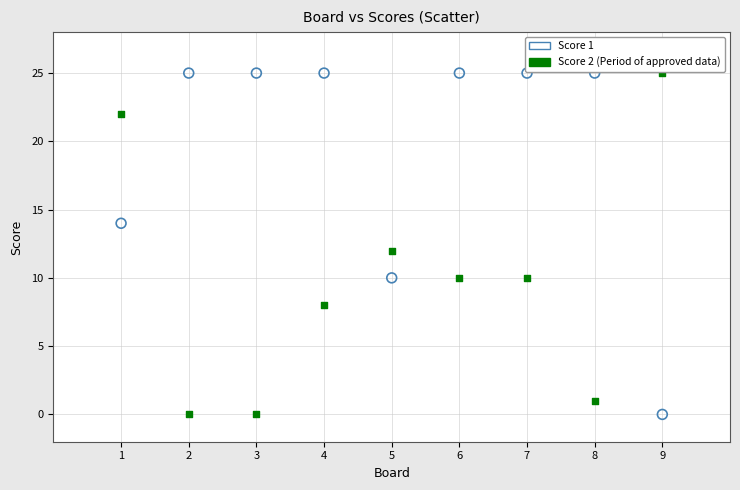

Across all data points, what is the range of Y values (max minus min)?

25